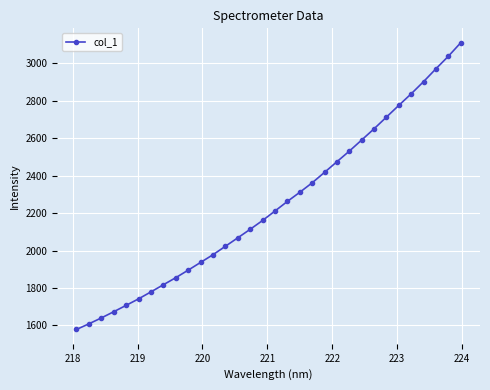

What is the difference between the second highest and minimum values?

1460.6